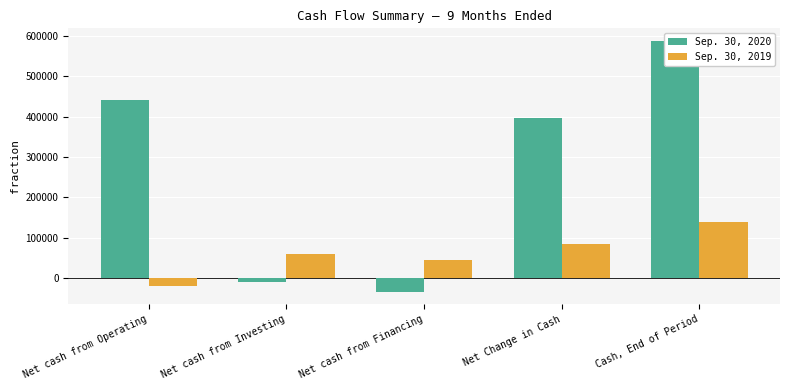

Which series has the largest range (max minus min)?

Sep. 30, 2020